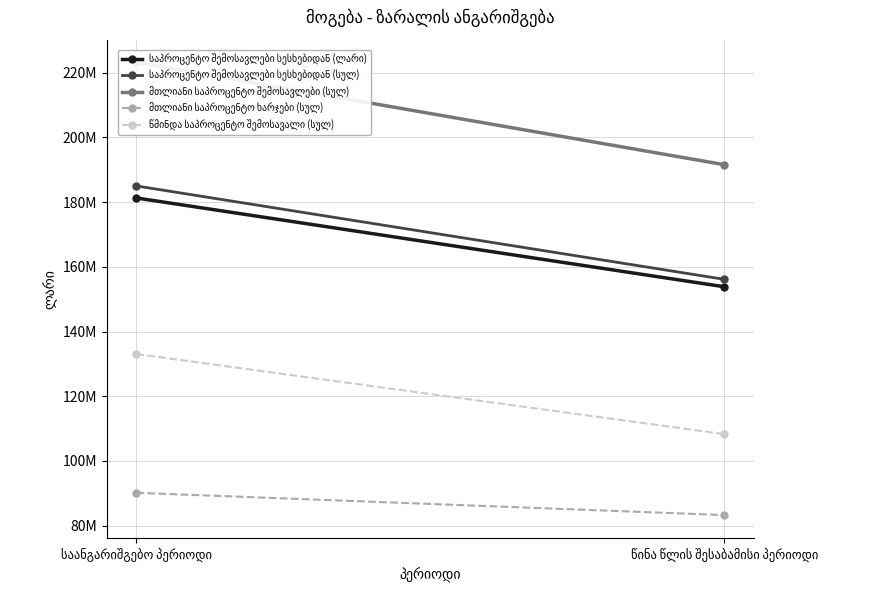

What position from the right is წინა წლის შესაბამისი პერიოდი?

1